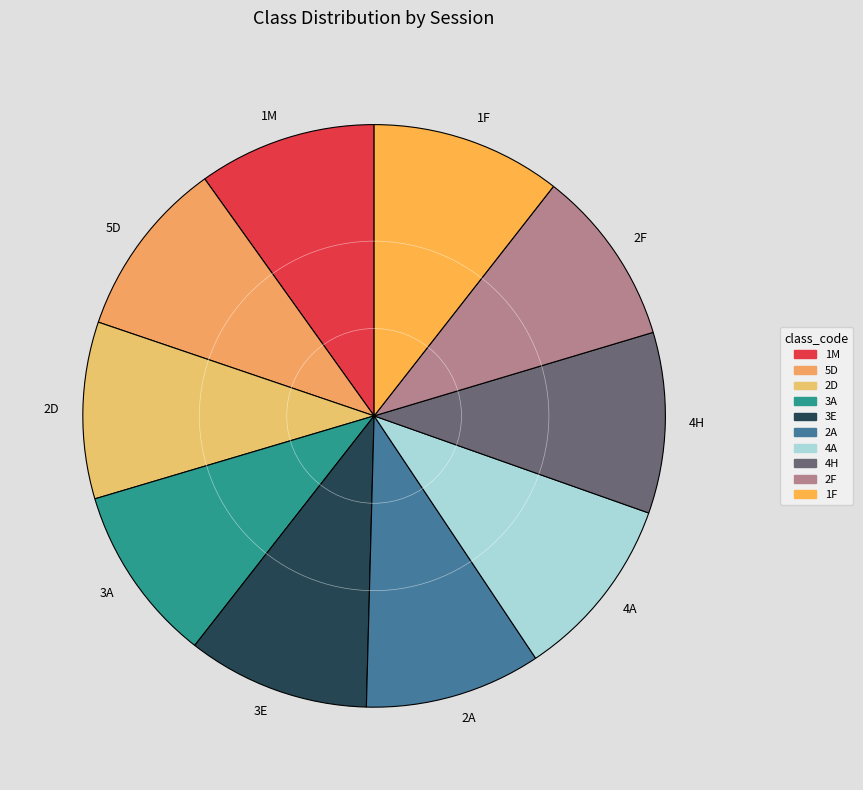

True or false: 4A accounts for 20% of the total.

False